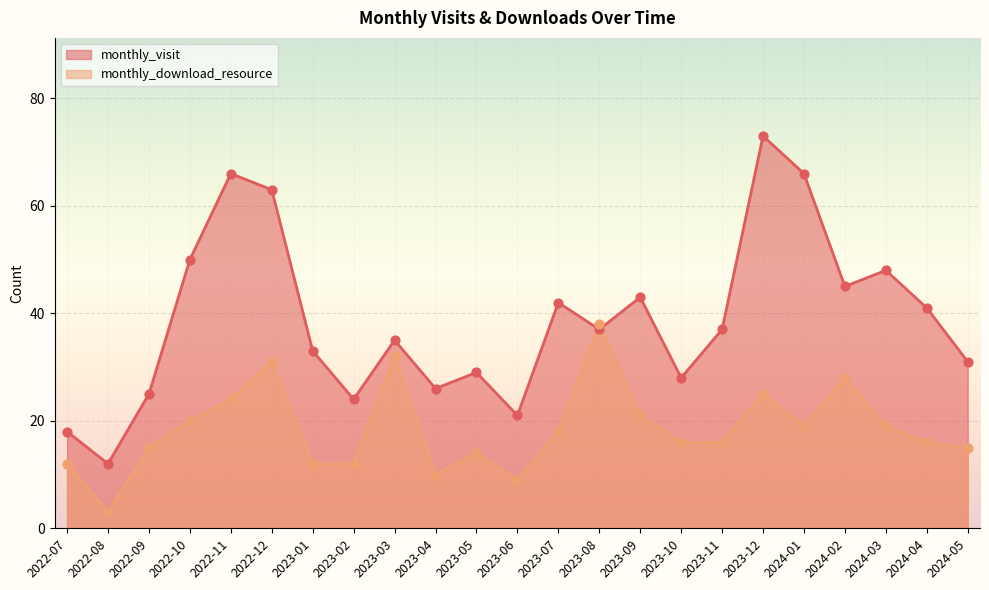

At which category is the sum across all series the highest?

2023-12